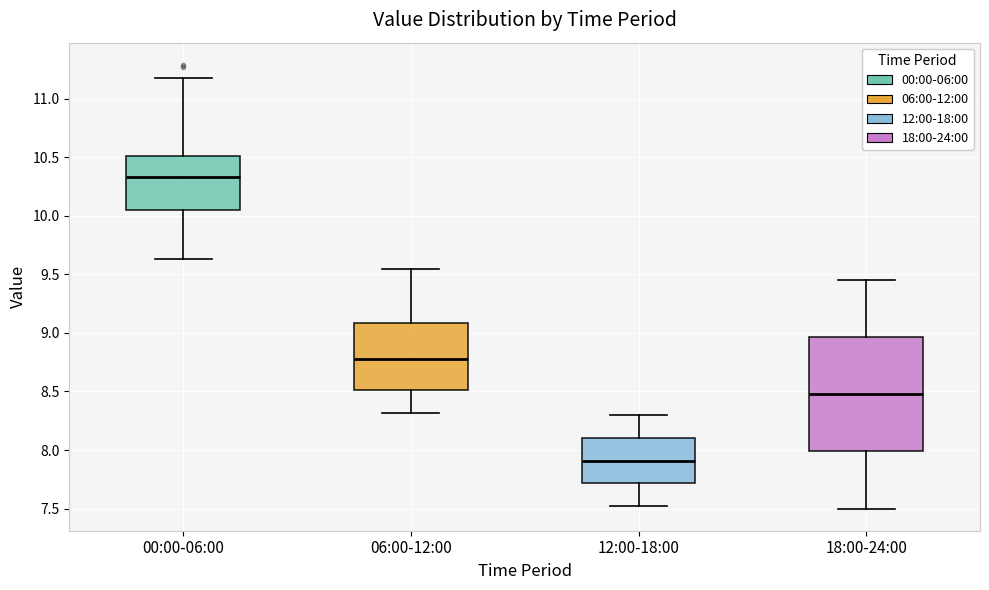

Reading left to right, transcribe this box plot: for each box, give where its median line is, the range the box spans, and where its two whiskers end, as read against the y-axis. The values are not printed on the chart, so give them approximately, as read against the axis.

00:00-06:00: median 10.35, box 10.05 to 10.50, whiskers 9.65 to 11.20
06:00-12:00: median 8.80, box 8.50 to 9.10, whiskers 8.30 to 9.55
12:00-18:00: median 7.90, box 7.70 to 8.10, whiskers 7.50 to 8.30
18:00-24:00: median 8.50, box 8.00 to 8.95, whiskers 7.50 to 9.45